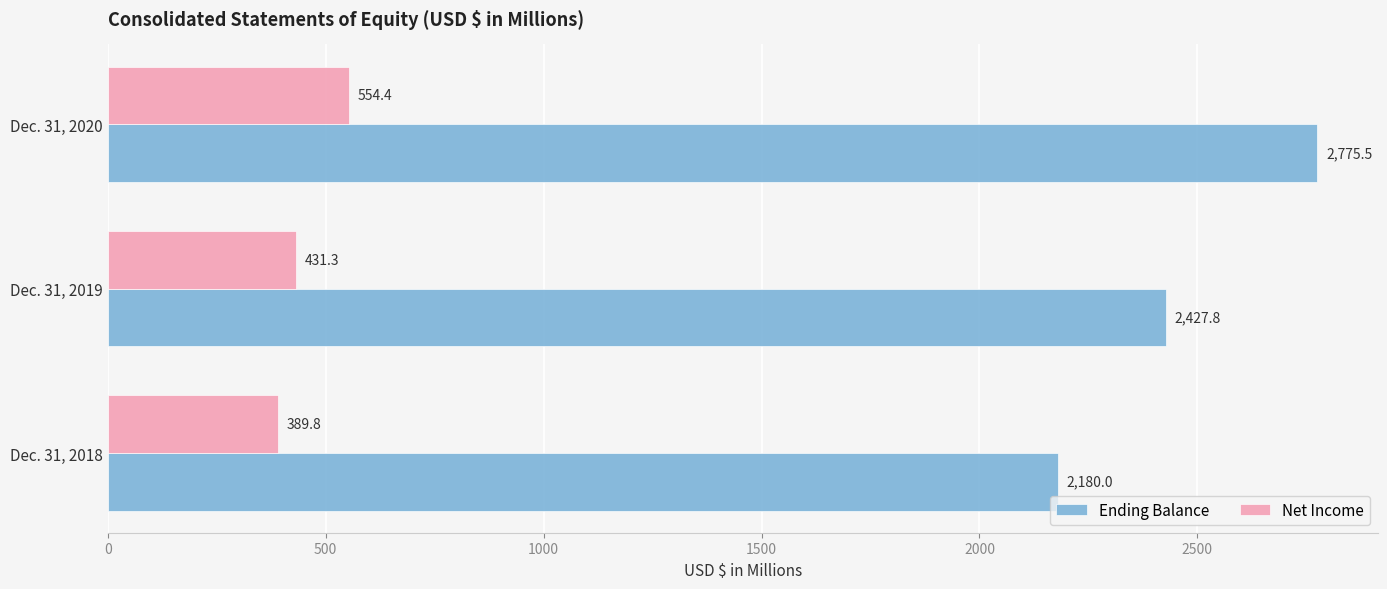

What is the sum of all Ending Balance values?

7383.3